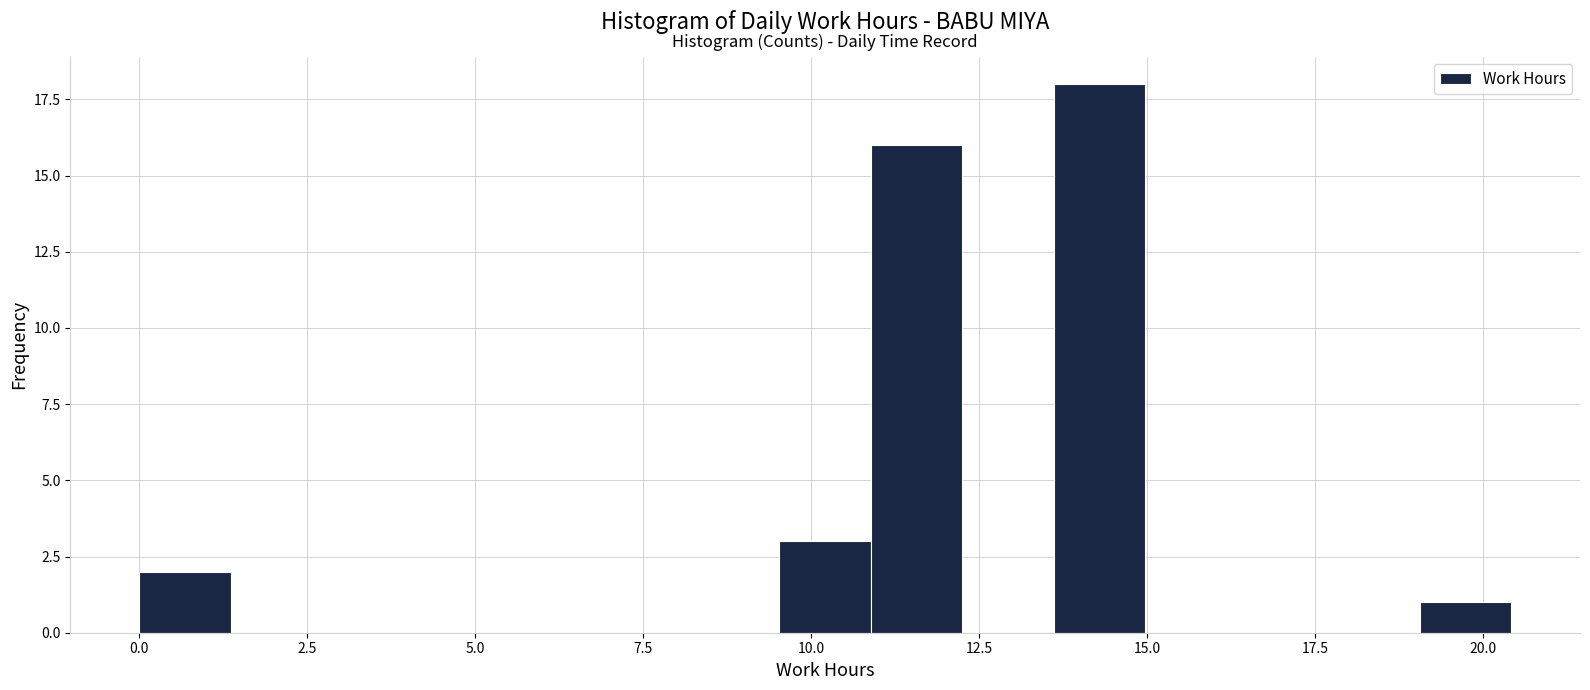

Read against the x-axis, roughly where is the centre of the tallest bar?

14.5